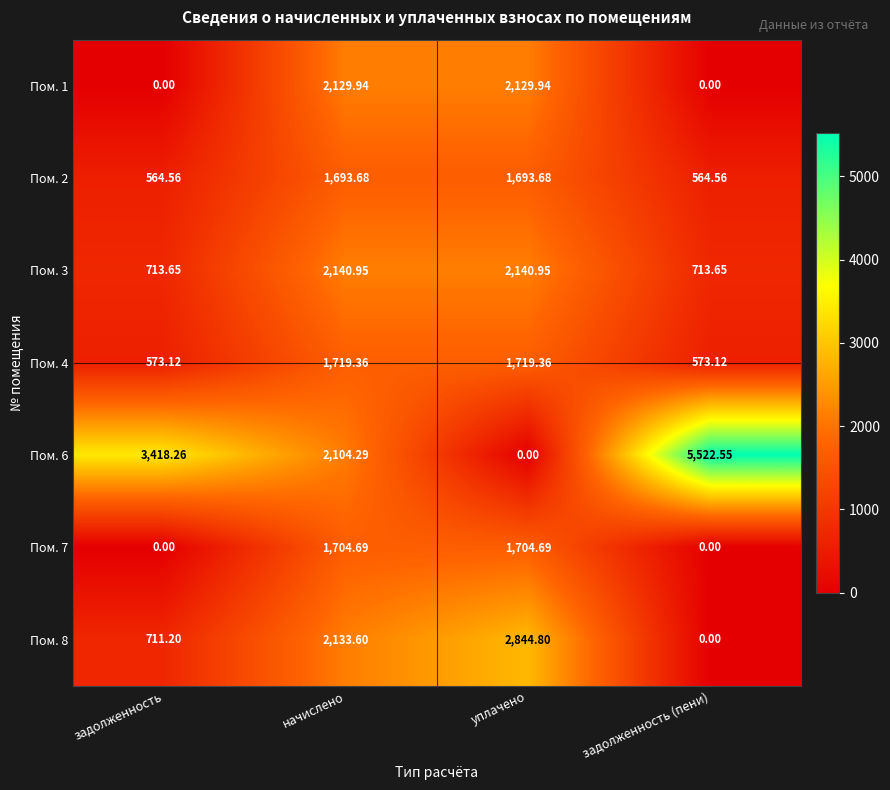

Where does the Пом. 2 series first go above 1693?

начислено